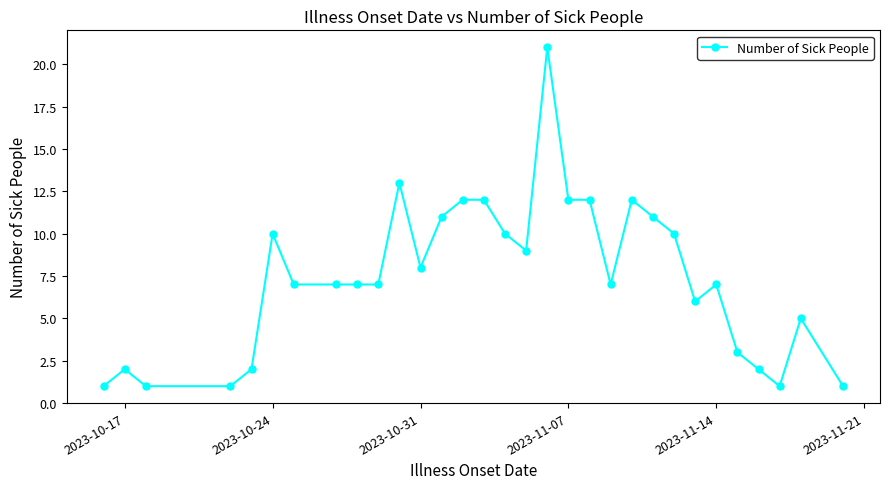

What is the value of the 27th point from the left?

3